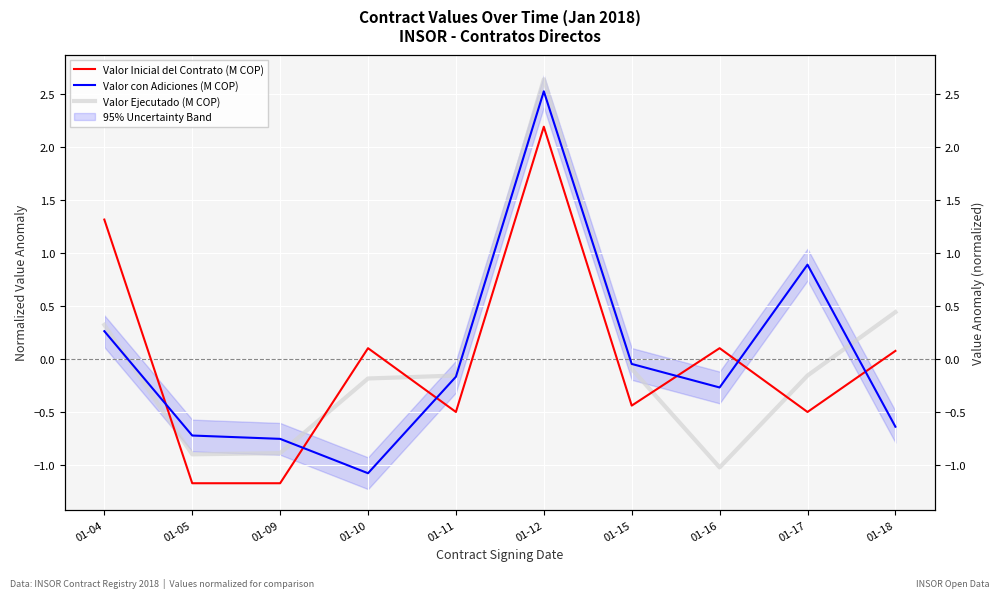

How many intersections are there between Valor Inicial del Contrato (M COP) and Valor con Adiciones (M COP)?

6